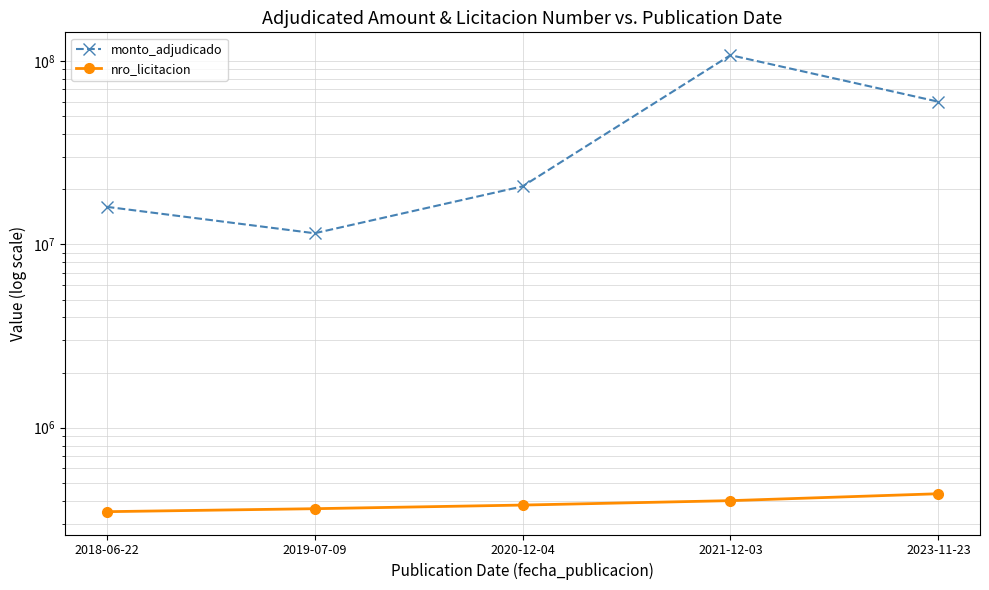

Does the chart display data point markers on the line(s)?

Yes